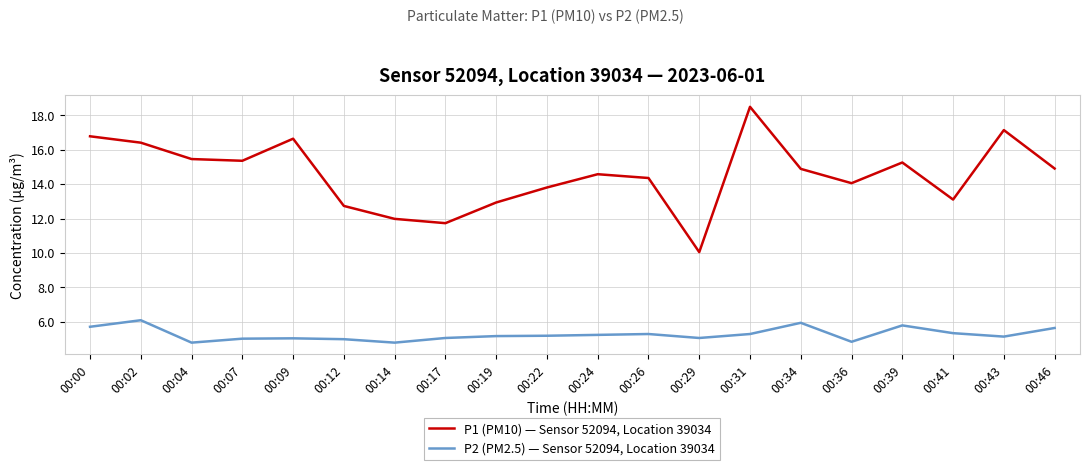

What is the difference between the maximum and minimum values in the P1 (PM10) — Sensor 52094, Location 39034 series?

8.4